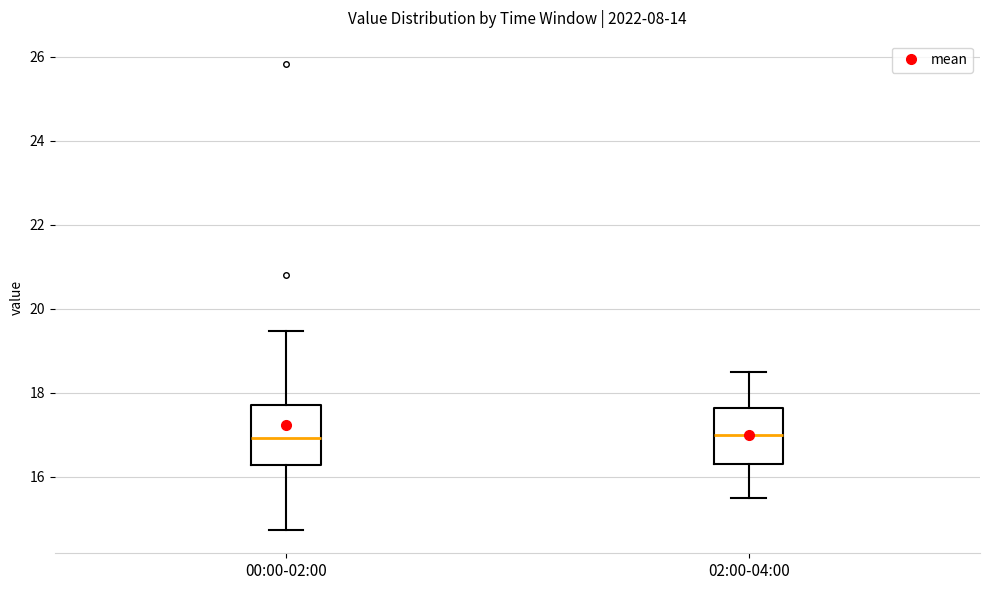

Reading left to right, read every box against the y-axis: the position of its median line, the range the box covers, and the ends of its whiskers. The values are not printed on the chart, so give them approximately, as read against the axis.

00:00-02:00: median 17.0, box 16.2 to 17.8, whiskers 14.8 to 19.4
02:00-04:00: median 17.0, box 16.4 to 17.6, whiskers 15.6 to 18.6